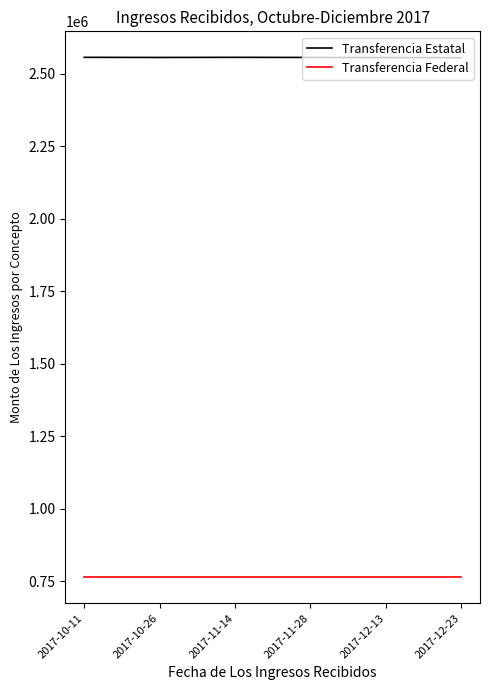

Rank the series at 2017-10-26 from lowest to highest value.

Transferencia Federal, Transferencia Estatal